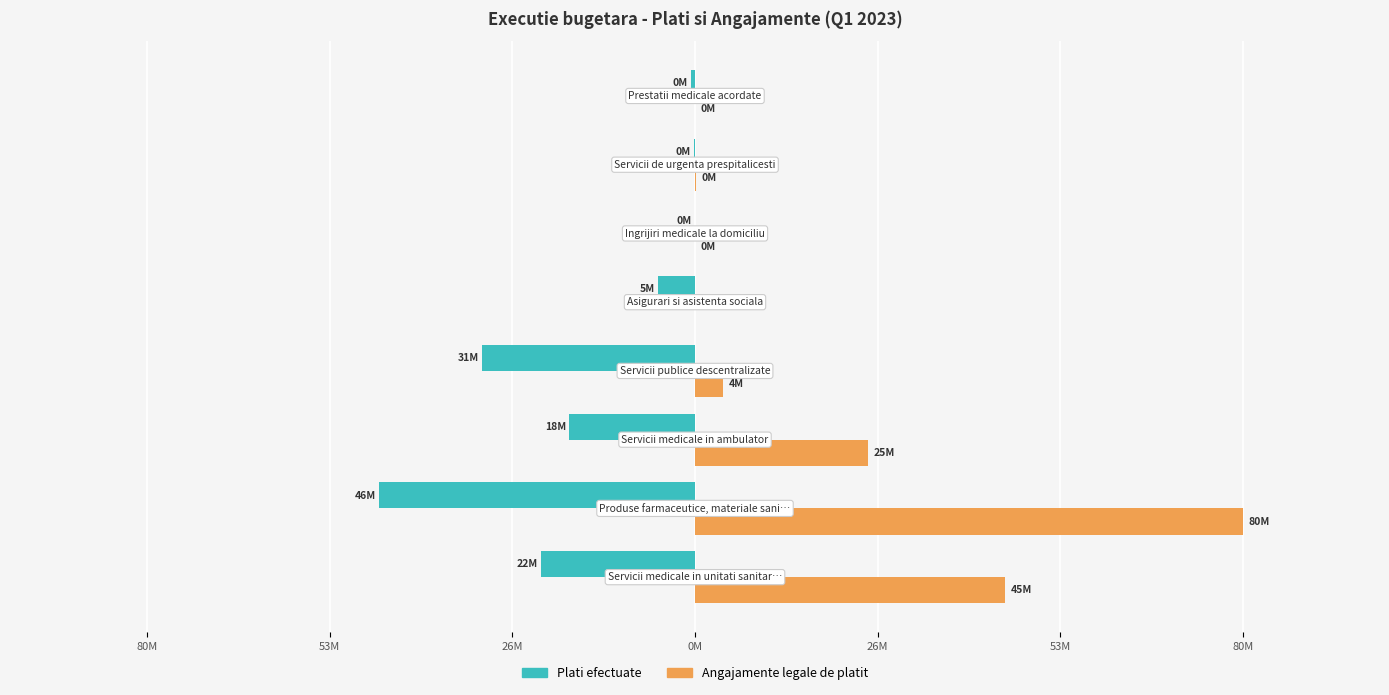

What is the minimum value shown in the chart?

-46149567